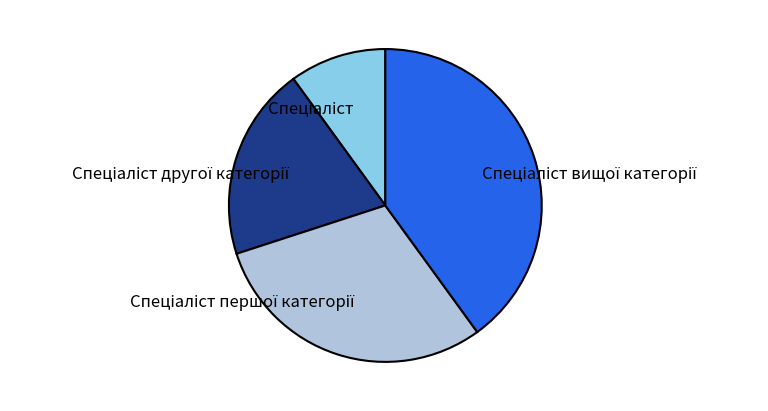

Does any single category account for the majority?

No